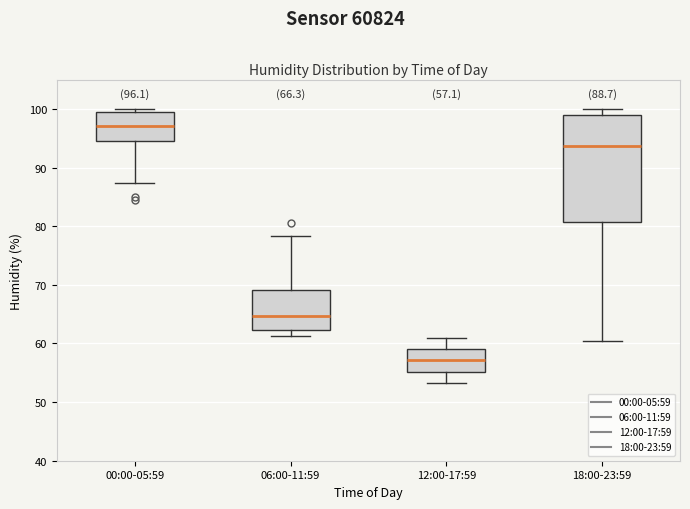

Which box has the highest median line?

00:00-05:59